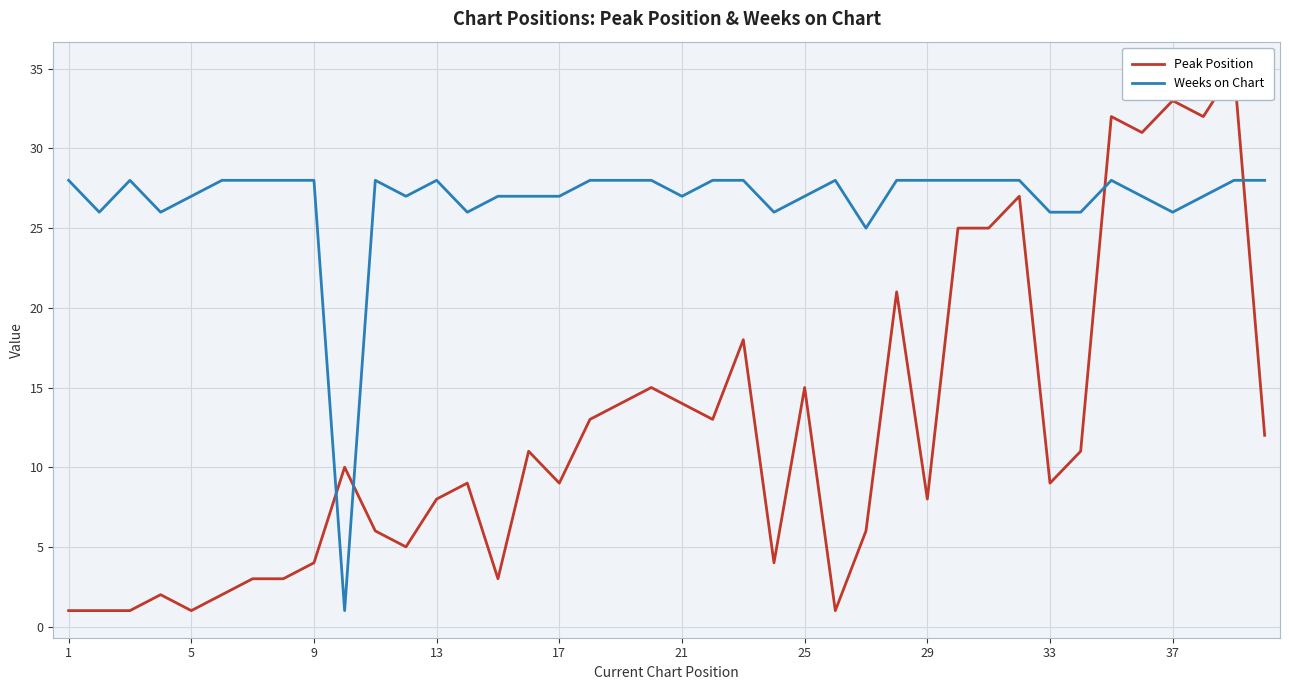

What is the highest value of the Weeks on Chart series?

28